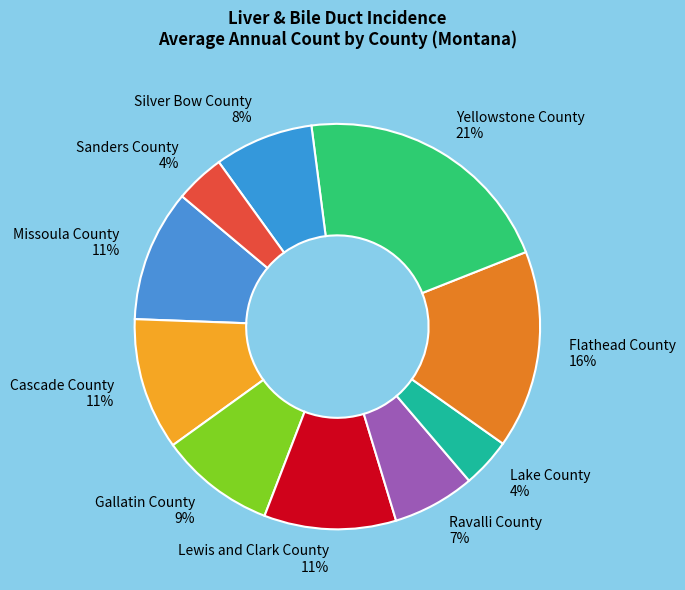

Which has a higher value, Ravalli County or Sanders County?

Ravalli County